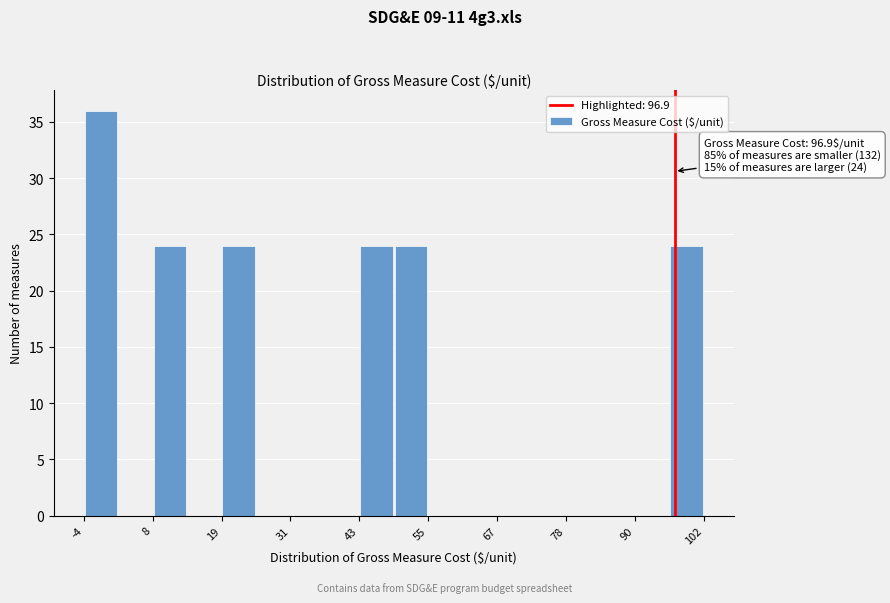

Around what value on the x-axis is the tallest bar? Give the approximate position of its centre, as read against the axis.

-2